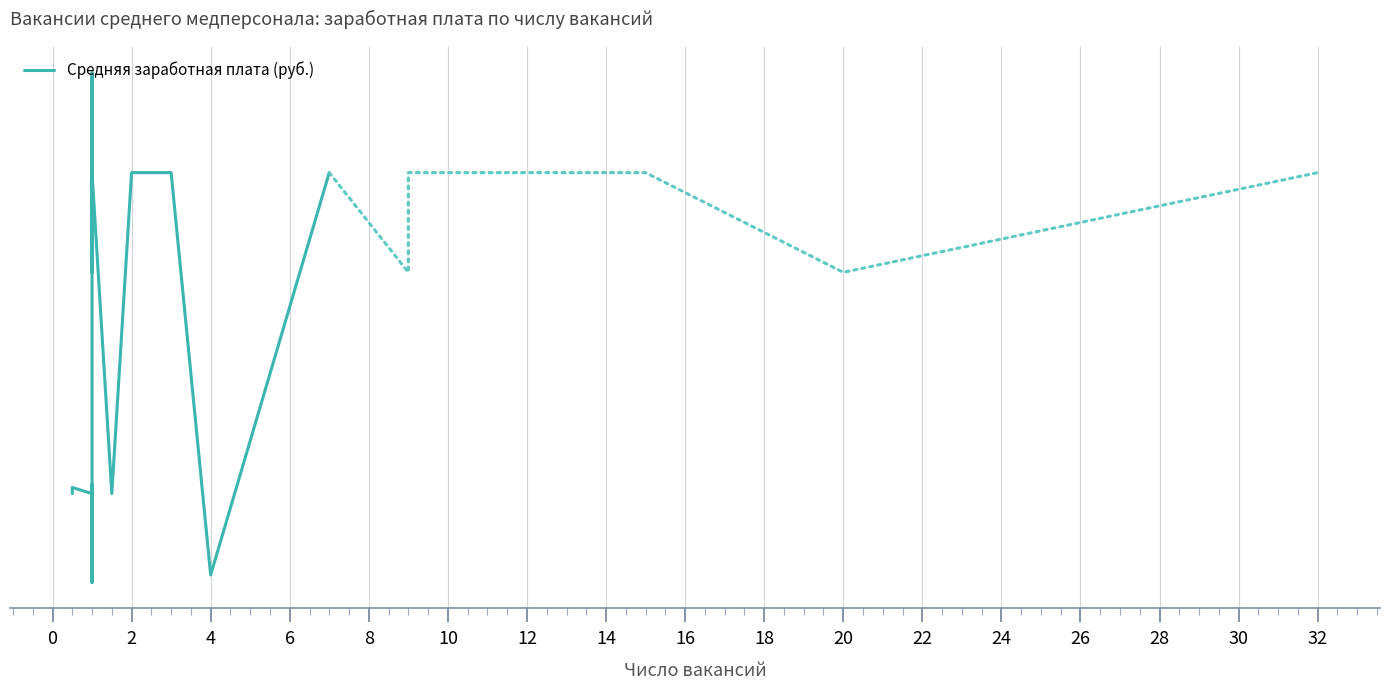

Is this an area chart (filled region under the line)?

No